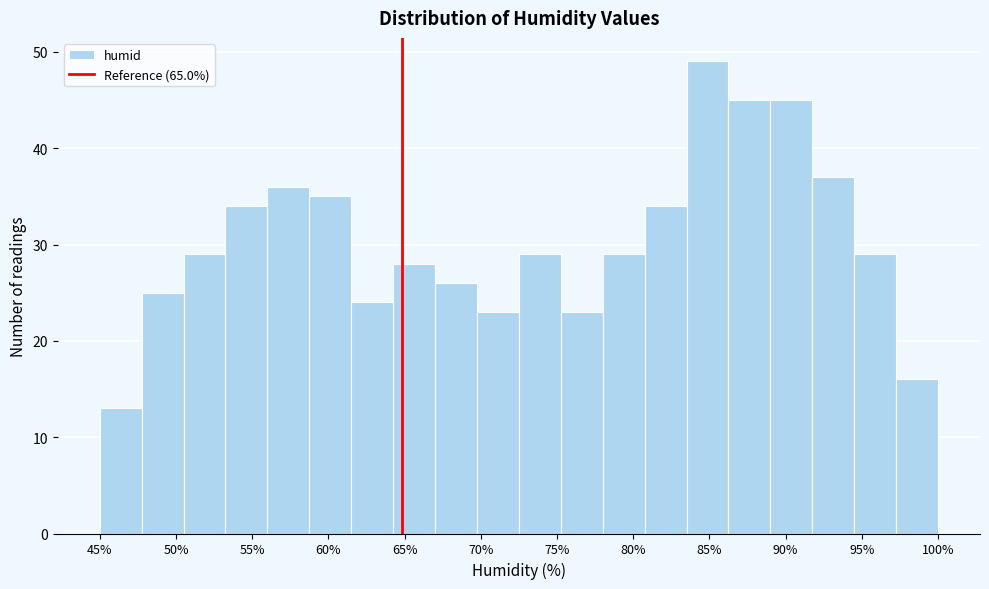

Reading left to right, transcribe this chart: for each bar, give the range it covers on the x-axis and its height. Neither the bar edges nor the heights are printed on the chart, so give them approximately, as read against the axes.

45.5 to 48.0: 13
48.0 to 51.0: 25
51.0 to 53.5: 29
53.5 to 56.0: 34
56.0 to 59.0: 36
59.0 to 61.5: 35
61.5 to 64.5: 24
64.5 to 67.0: 28
67.0 to 70.0: 26
70.0 to 72.5: 23
72.5 to 75.5: 29
75.5 to 78.0: 23
78.0 to 81.0: 29
81.0 to 83.5: 34
83.5 to 86.5: 49
86.5 to 89.0: 45
89.0 to 92.0: 45
92.0 to 94.5: 37
94.5 to 97.5: 29
97.5 to 100.0: 16